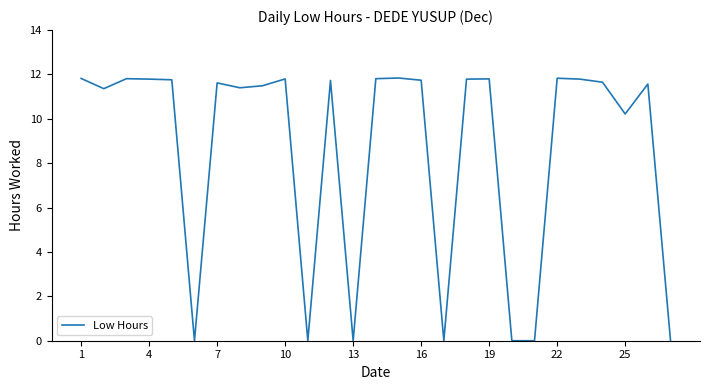

What is the maximum value shown in the chart?

11.8